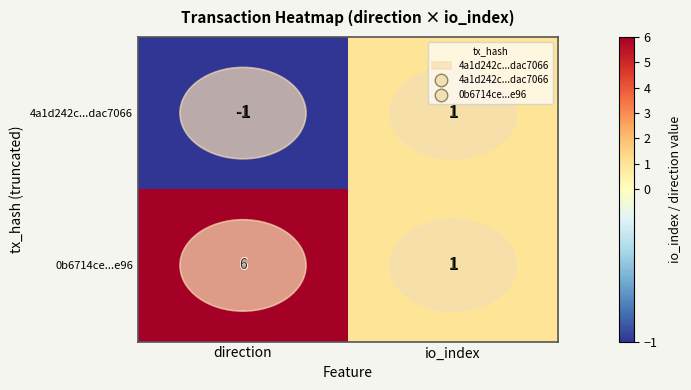

List the series in order of their peak value, highest first.

0b6714ce...e96, 4a1d242c...dac7066